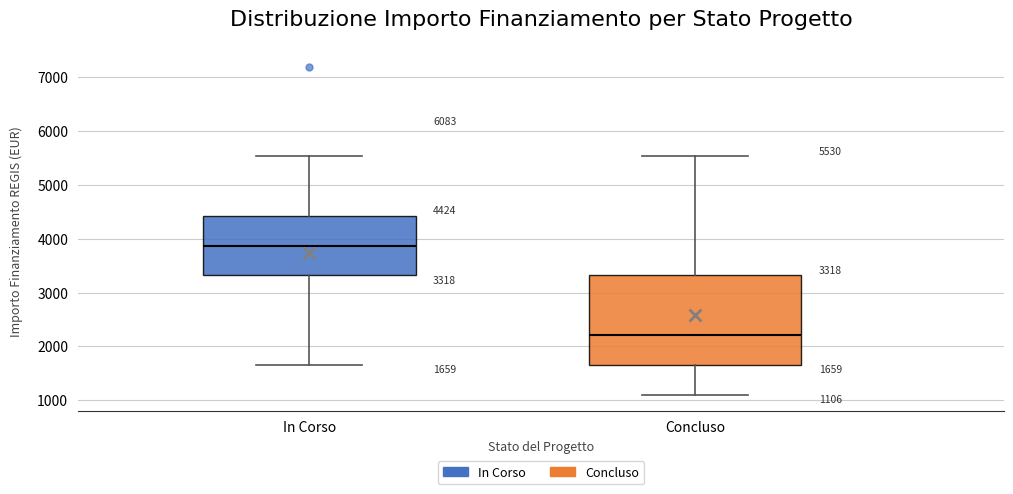

Comparing the boxes themselves (not the whiskers), which one is the tallest?

Concluso